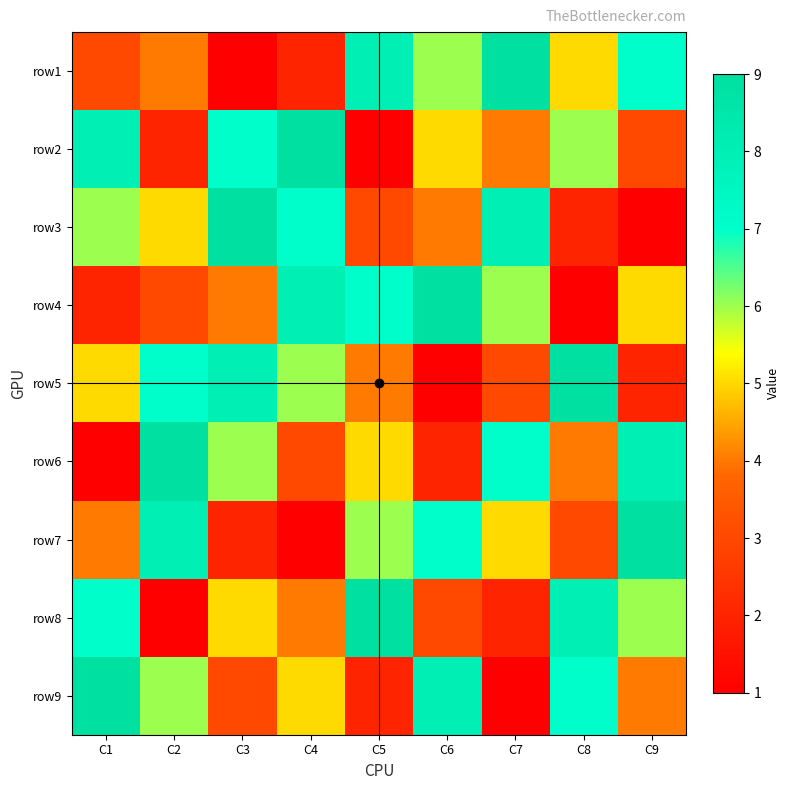

At which category is the sum across all series the highest?

C1